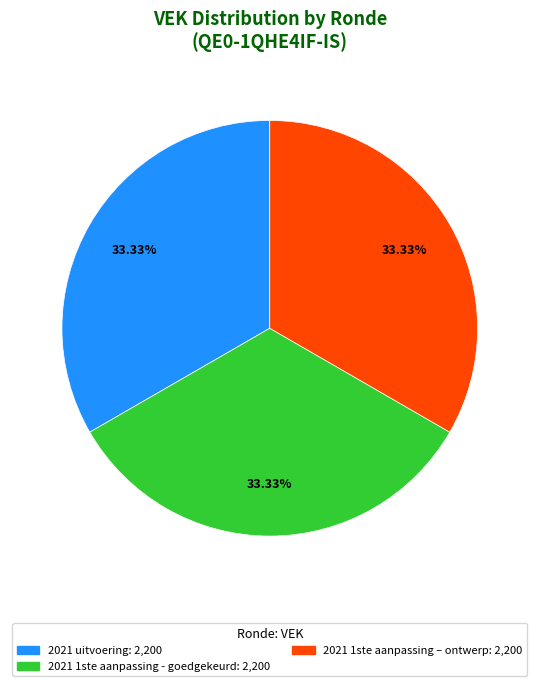

Does any single category account for the majority?

No